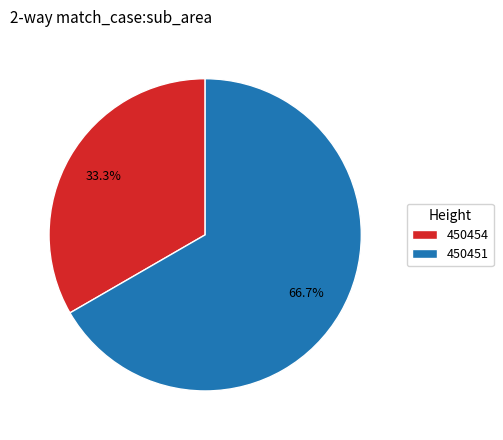

How many slices are in this pie chart?

2